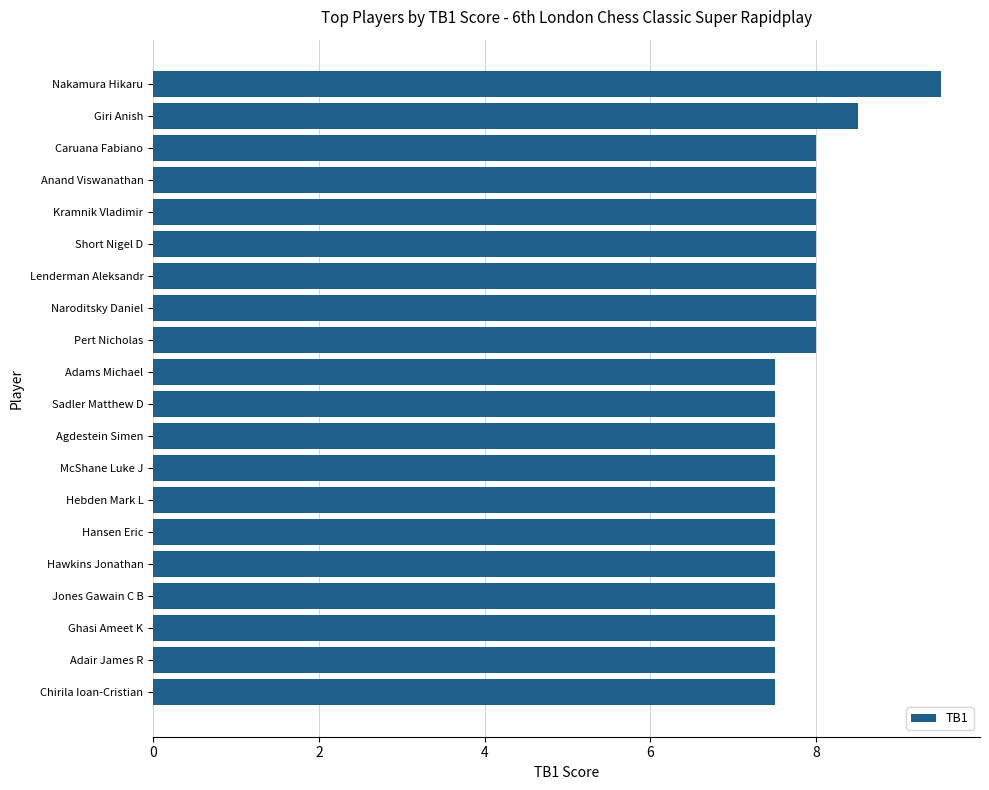

Which label corresponds to the largest value in the chart?

Nakamura Hikaru